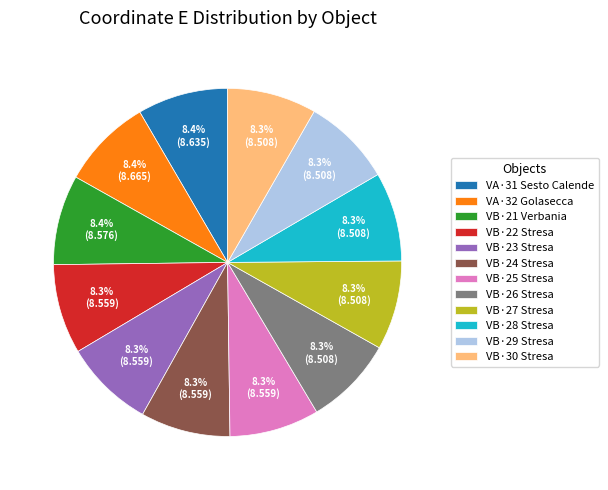

Is VB·29 Stresa the majority of the pie?

No